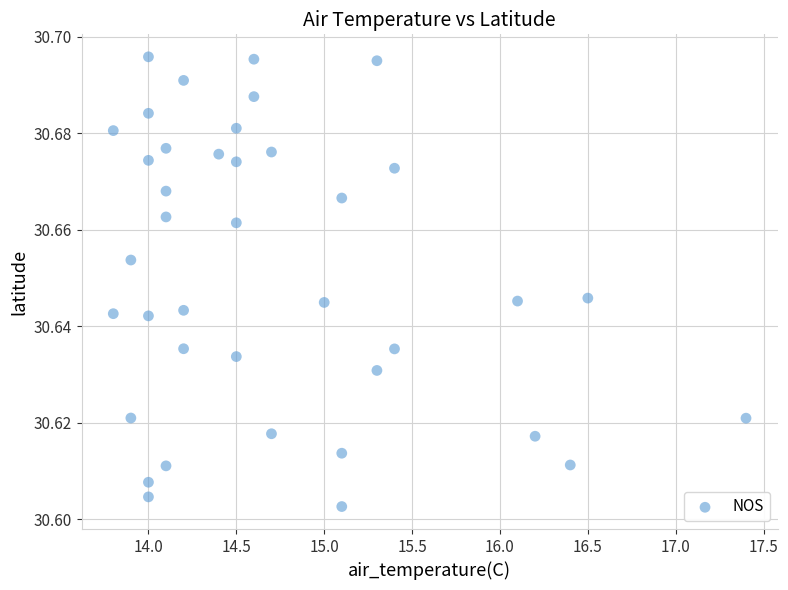

What is the range of X values (max minus min)?

3.6